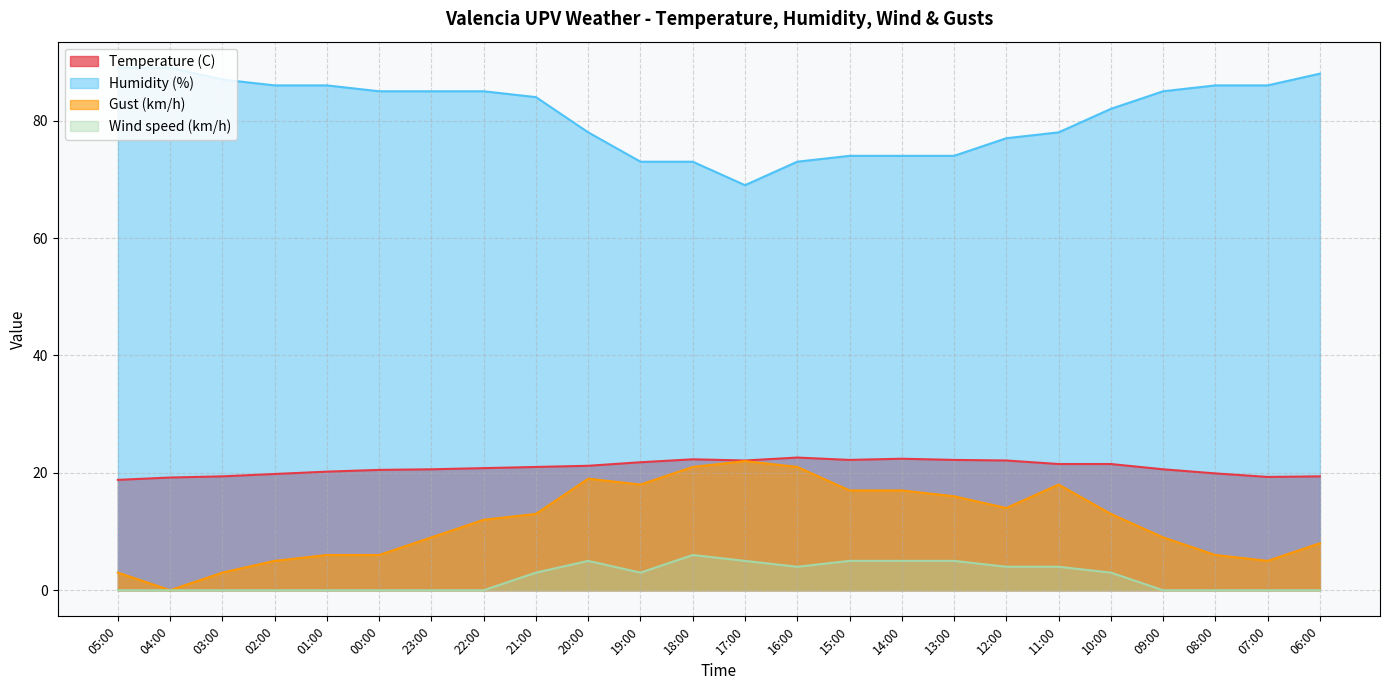

What is the highest value of the Wind speed (km/h) series?

6.0